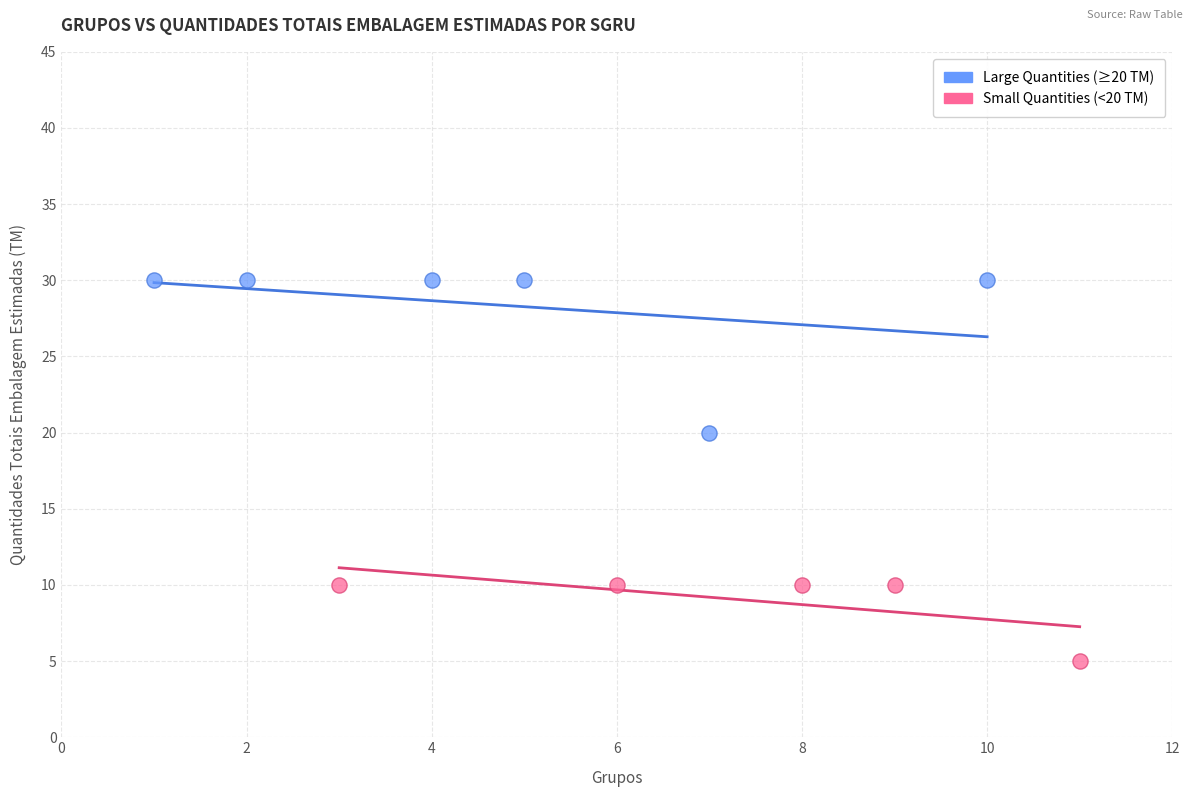

Which series contains the lowest Y value?

Small Quantities (<20 TM)